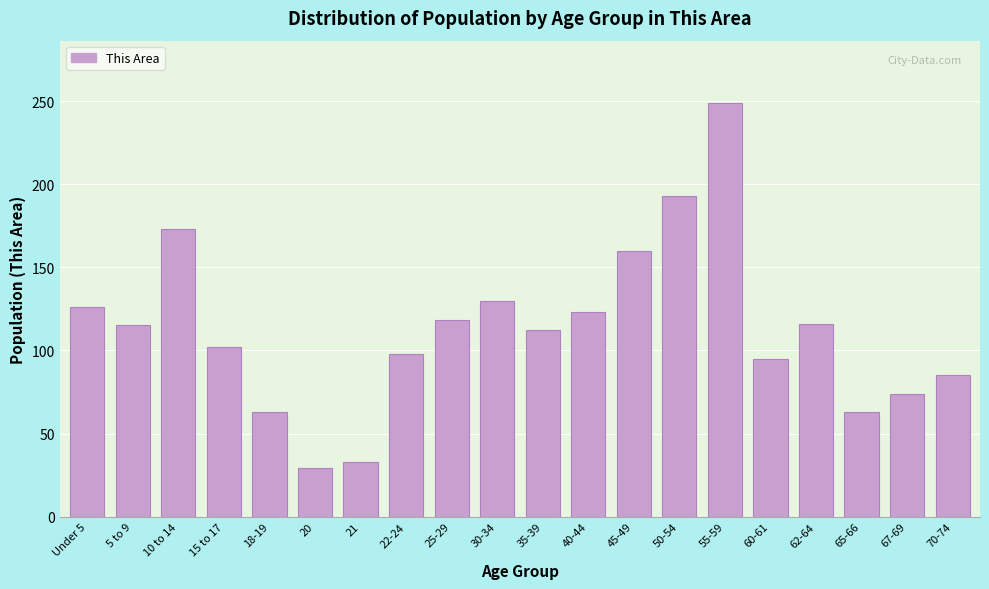

Which has a higher value, 30-34 or 22-24?

30-34